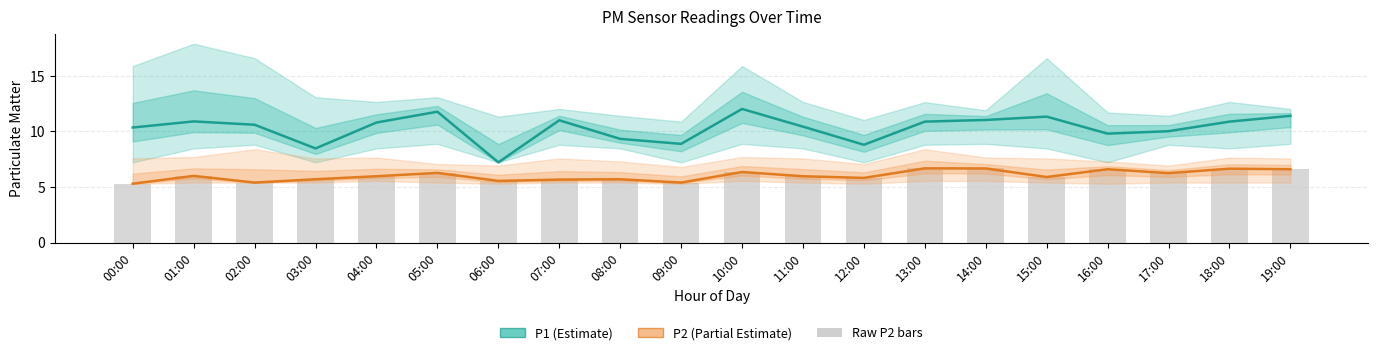

Are the bars grouped side by side (vs. stacked)?

Yes